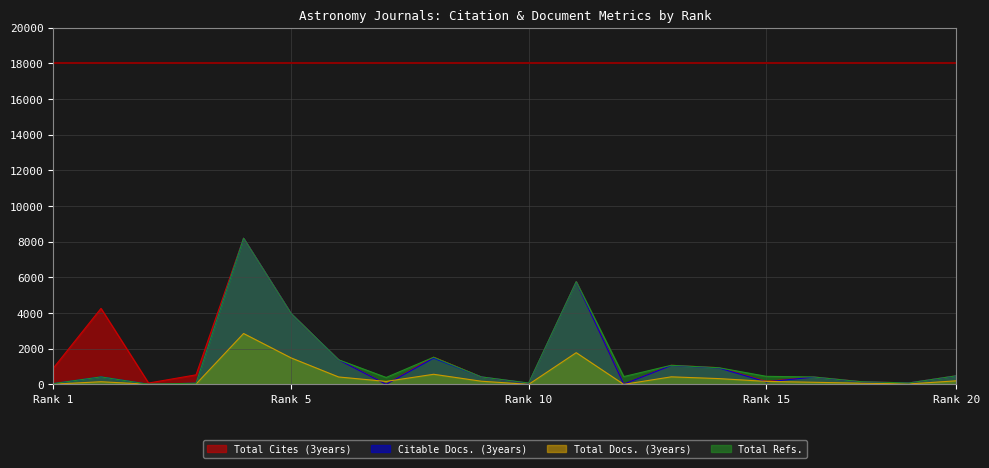

What is the maximum value shown in the chart?

8198